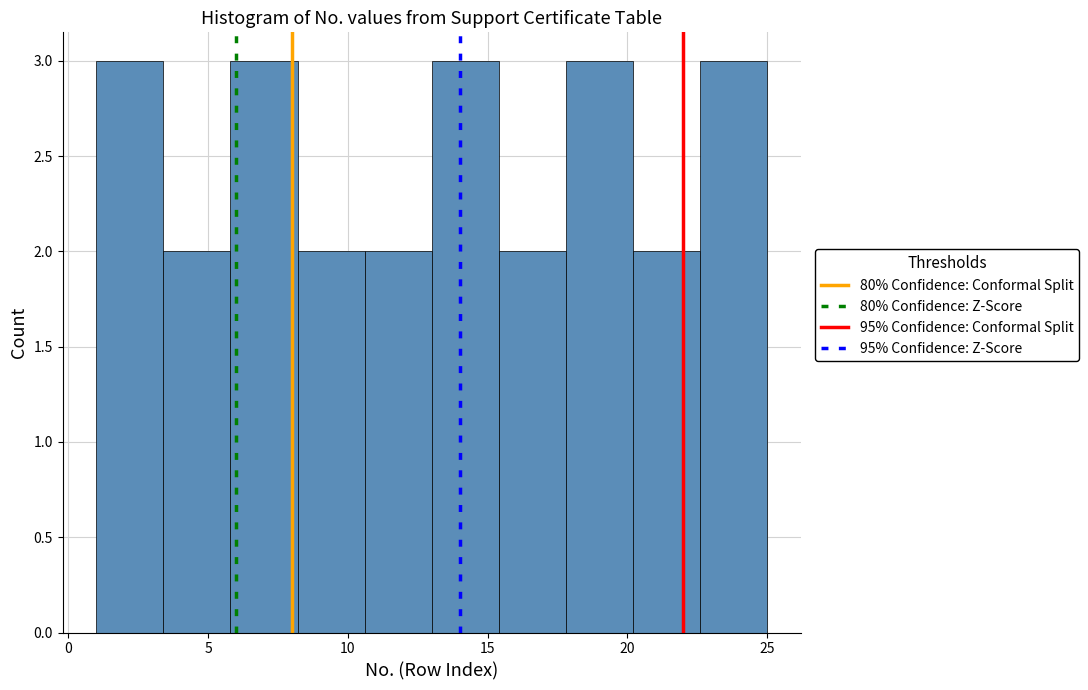

What is the height of the bar covering 5.8 to 8.2 on the x-axis? Neither the bar edges nor the heights are printed on the chart, so give them approximately, as read against the axes.

3